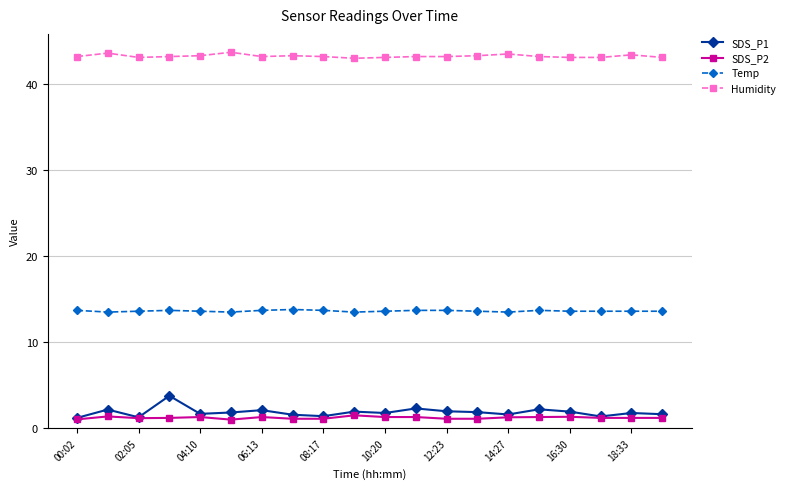

What is the value of the SDS_P2 point at the 6th from the left?

1.0